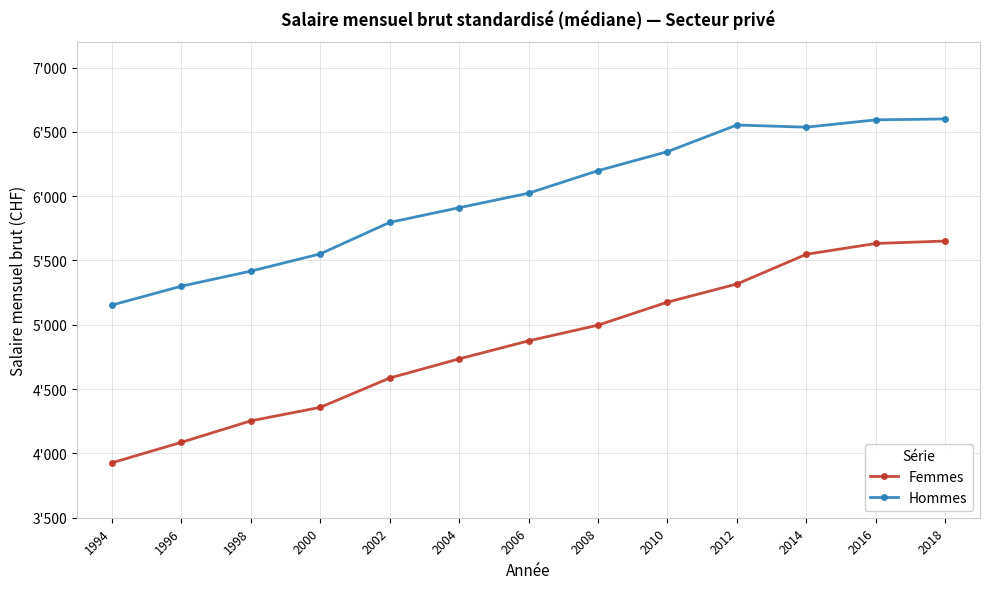

Read the Hommes value at 2016.

6593